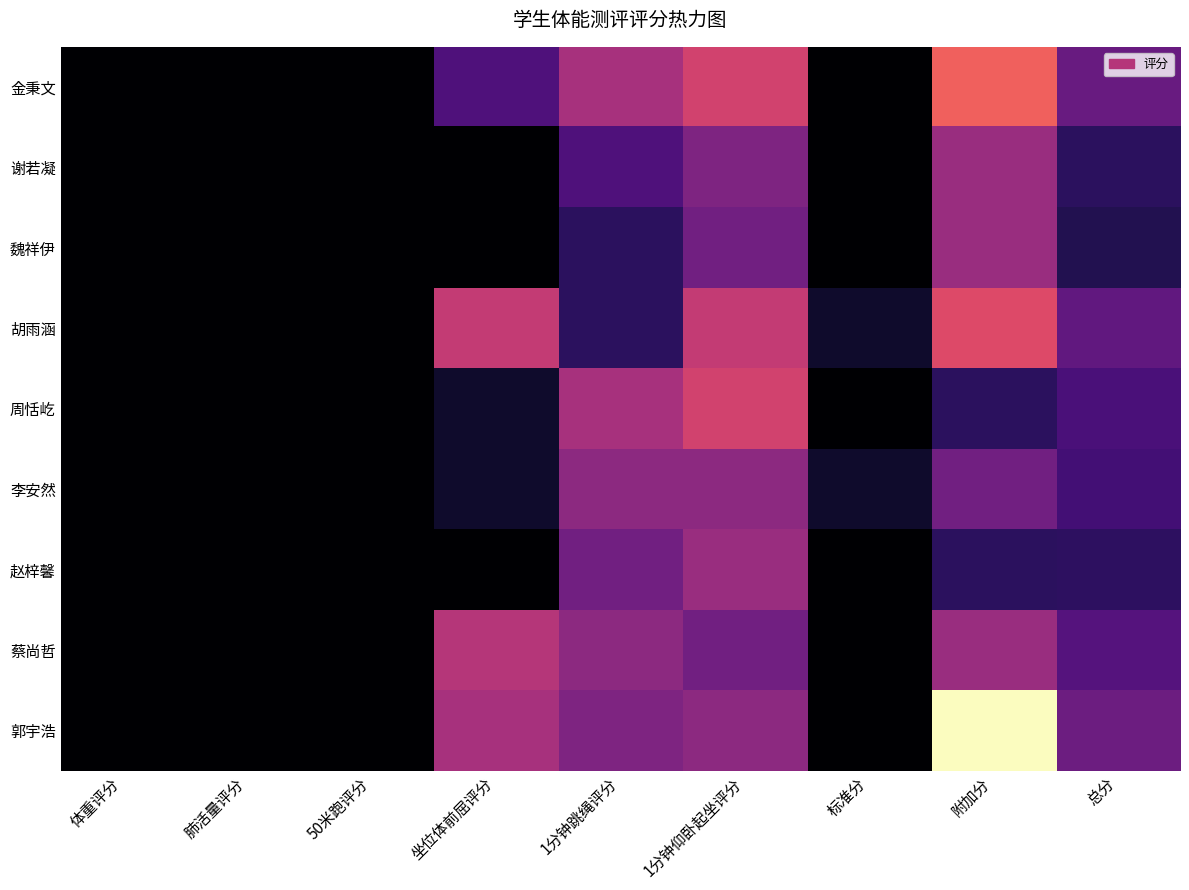

At how many categories does at least one series exceed 49?

9